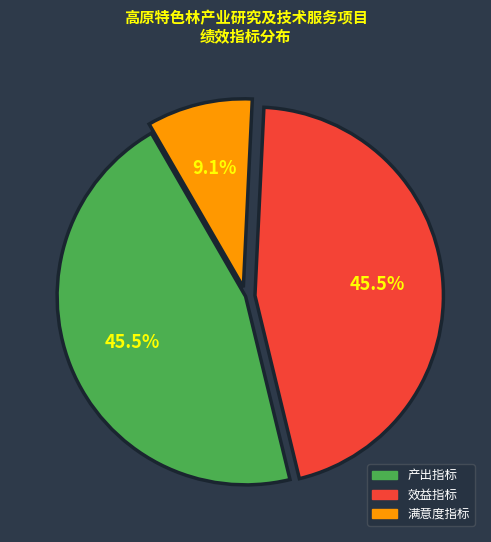

How many segments does this pie chart have?

3